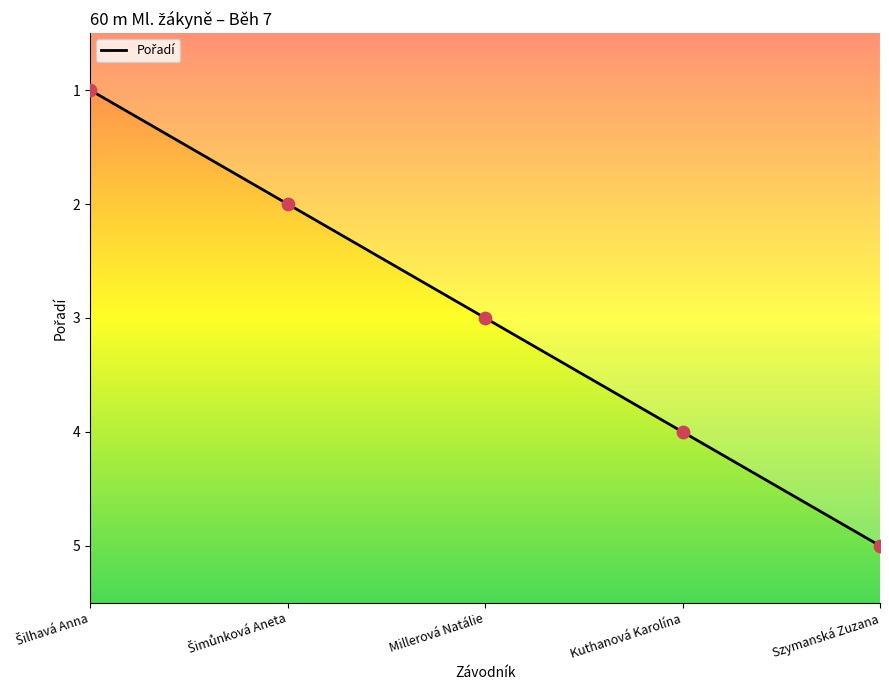

What is the ratio of the value at Szymanská Zuzana to the value at Millerová Natálie?

1.7